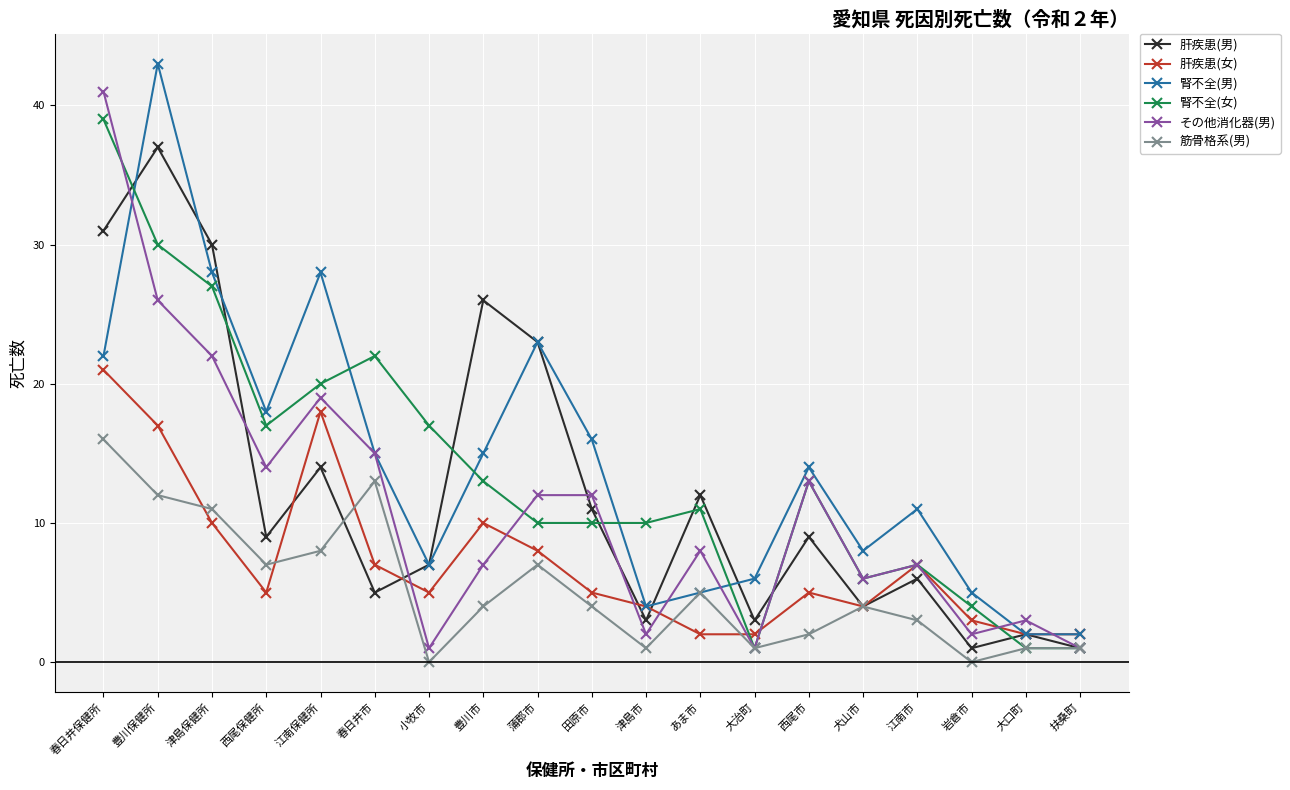

Is the value of 腎不全(男) at 豊川市 greater than the value of 肝疾患(女) at 春日井市?

Yes